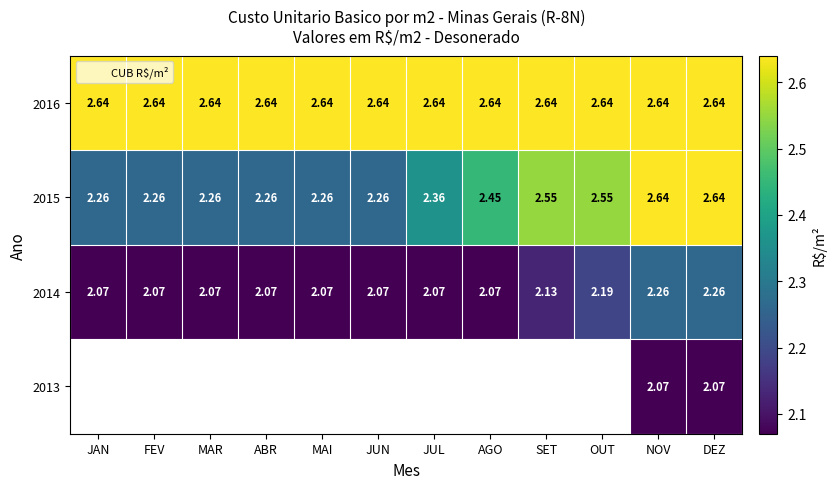

Is the value of 2015 at AGO greater than the value of 2014 at FEV?

Yes